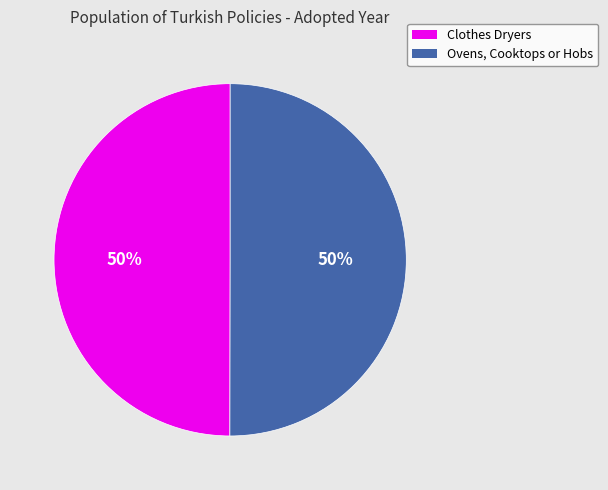

To the nearest percent, what is the average slice percentage?

50%